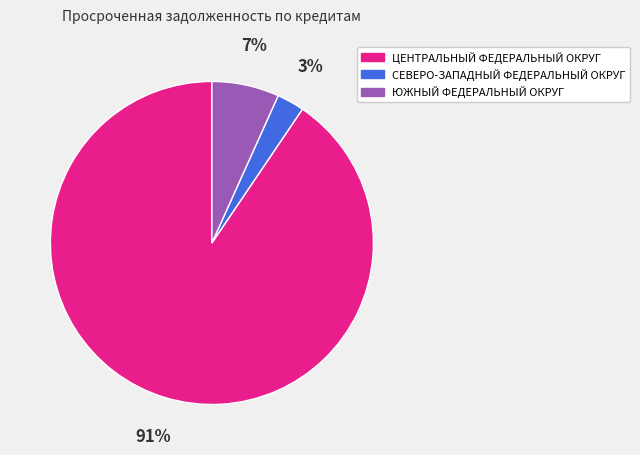

How many segments does this pie chart have?

3